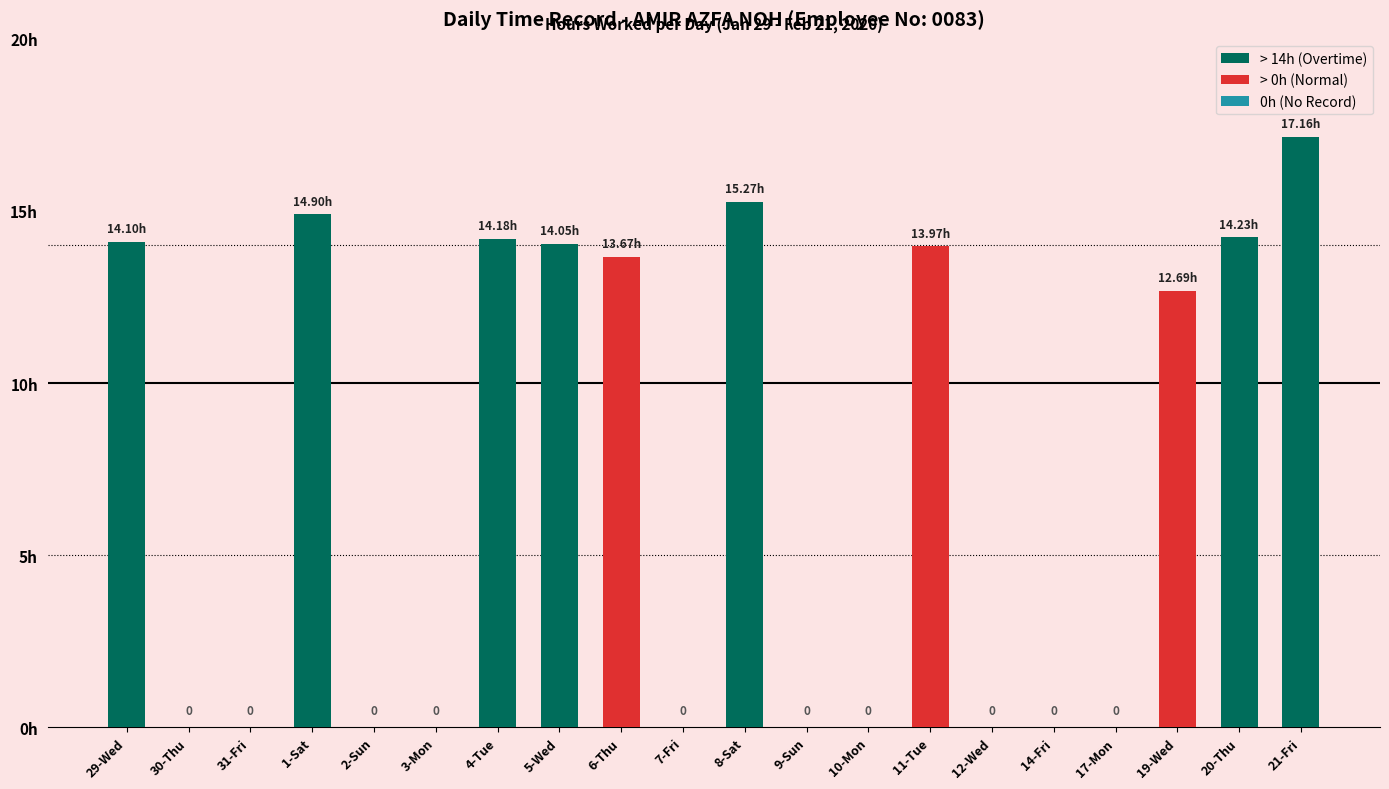

Which has a higher value, 11-Tue or 9-Sun?

11-Tue